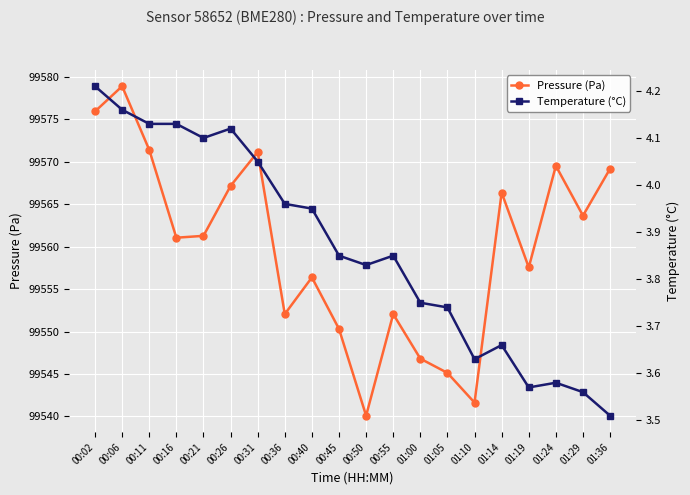

What is the highest value of the Temperature (°C) series?

4.2